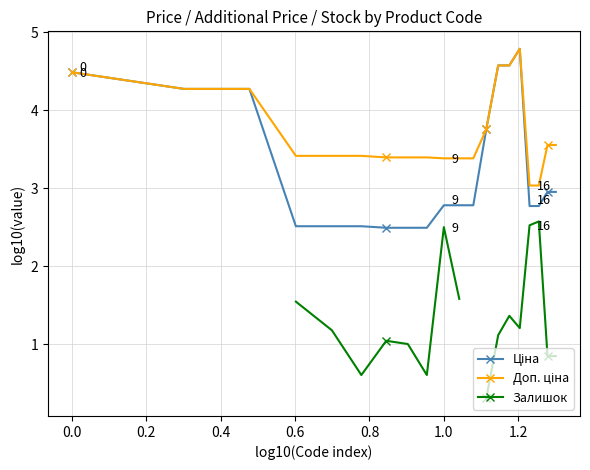

Where is the first local minimum for Залишок?

0.8